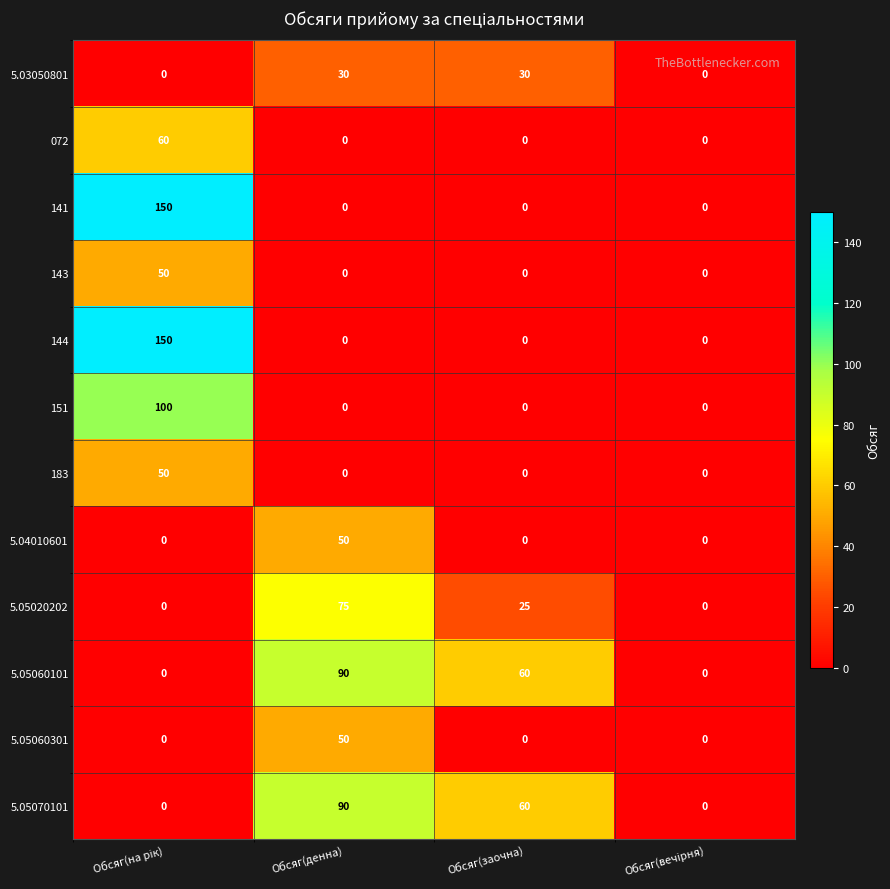

At how many categories does at least one series exceed 57?

3